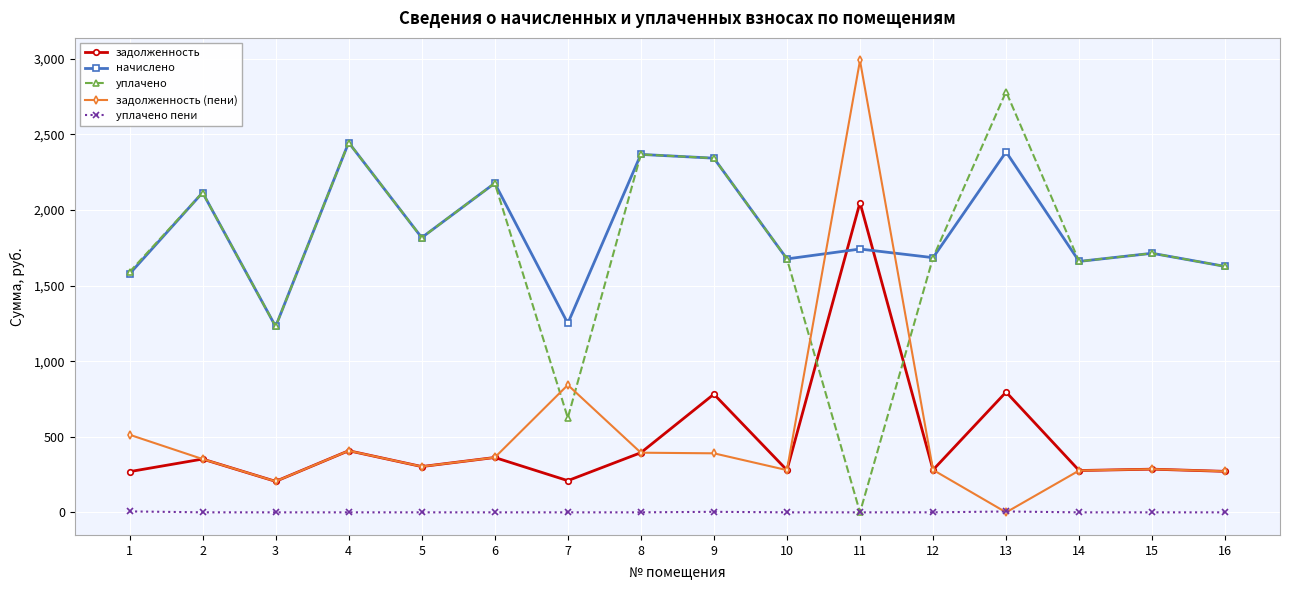

Which series ends up on top after the final intersection of задолженность (пени) and уплачено пени?

задолженность (пени)